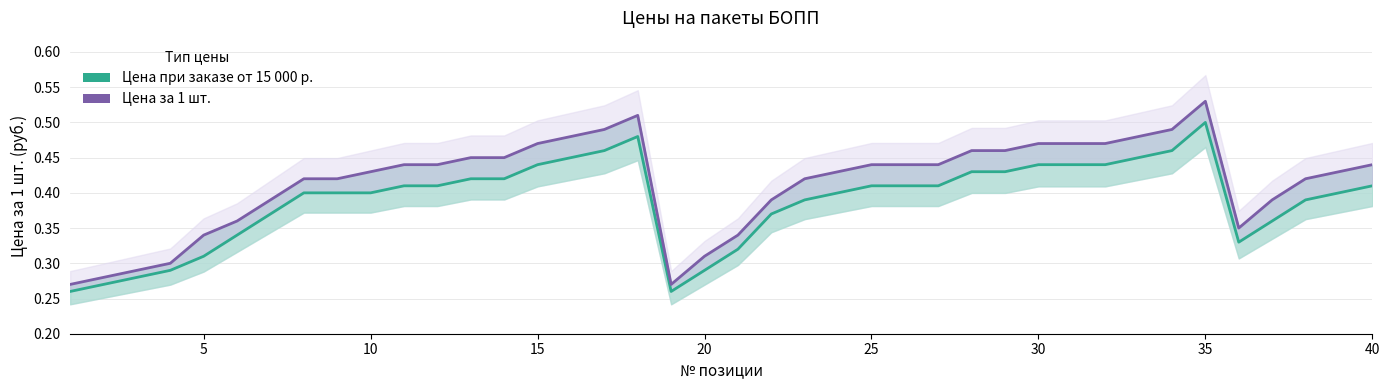

What is the average value of the Цена за 1 шт. series?

0.4